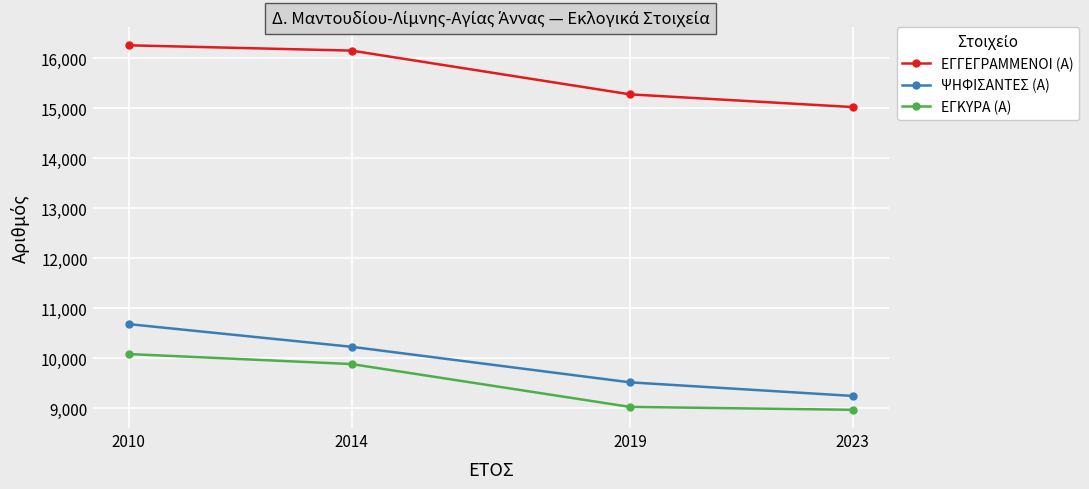

The ΕΓΓΕΓΡΑΜΜΕΝΟΙ (Α) series shows 15021 at 2023. True or false?

True